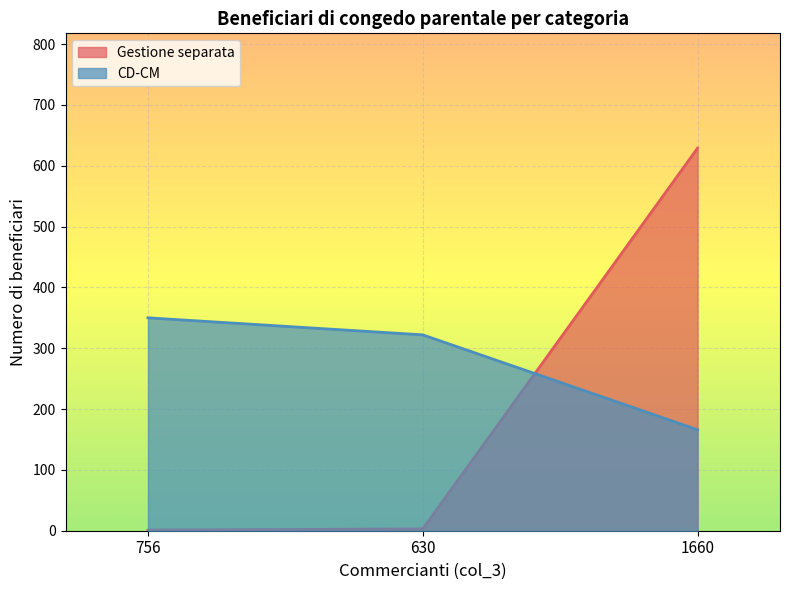

What is the label of the 3rd point from the right?

756